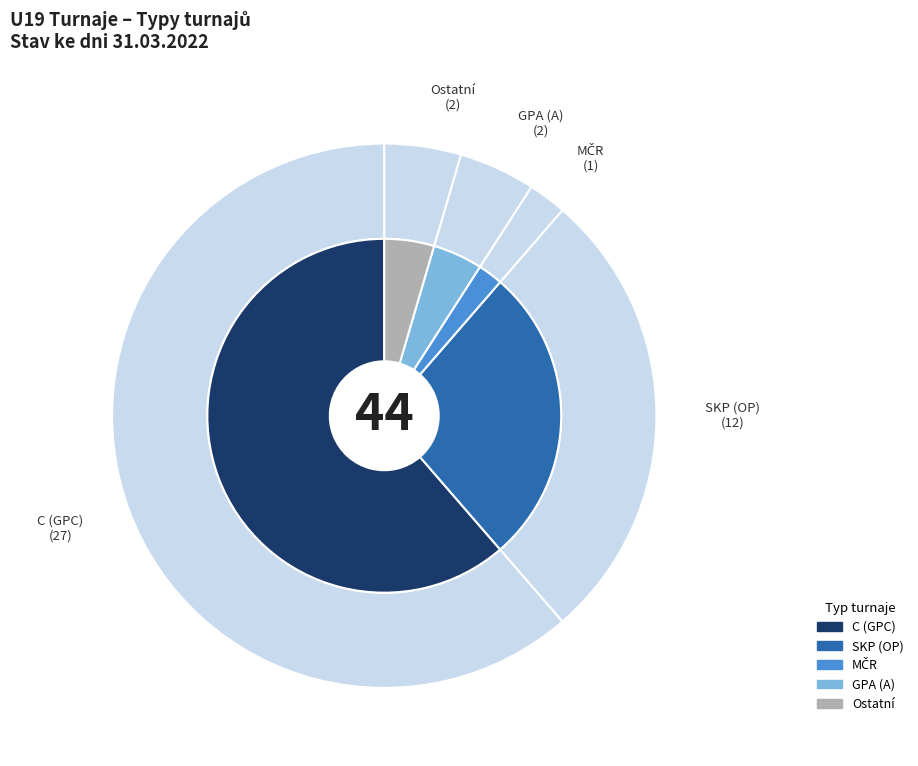

How many segments does this pie chart have?

5